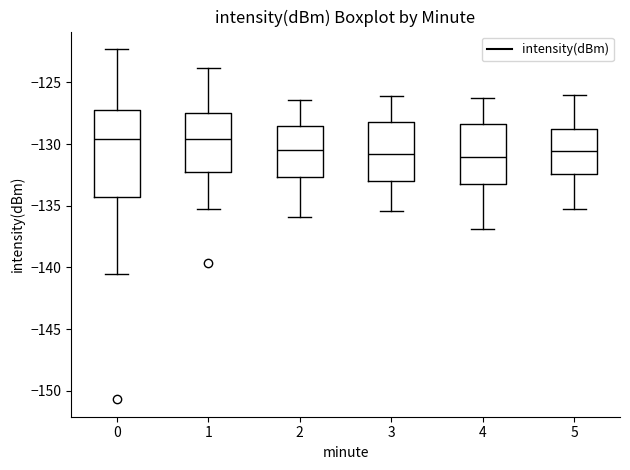

Reading left to right, read every box against the y-axis: the position of its median line, the range the box covers, and the ends of its whiskers. The values are not printed on the chart, so give them approximately, as read against the axis.

0: median -129.5, box -134.5 to -127.0, whiskers -140.5 to -122.5
1: median -129.5, box -132.0 to -127.5, whiskers -135.0 to -124.0
2: median -130.5, box -132.5 to -128.5, whiskers -136.0 to -126.5
3: median -131.0, box -133.0 to -128.0, whiskers -135.5 to -126.0
4: median -131.0, box -133.5 to -128.5, whiskers -137.0 to -126.5
5: median -130.5, box -132.5 to -129.0, whiskers -135.5 to -126.0